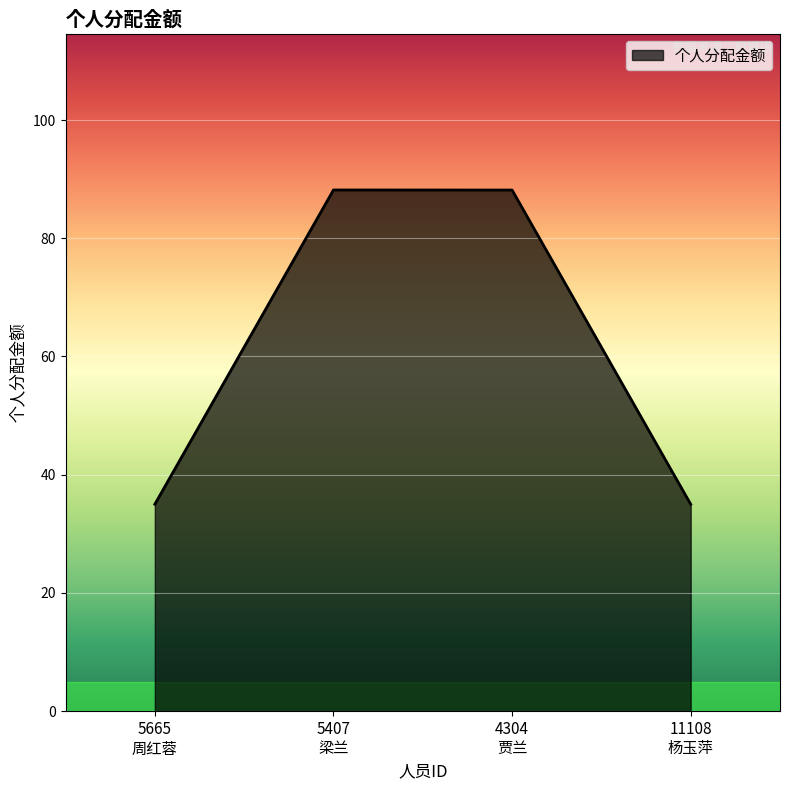

True or false: there are more than 1 points higher than both neighbors.

False